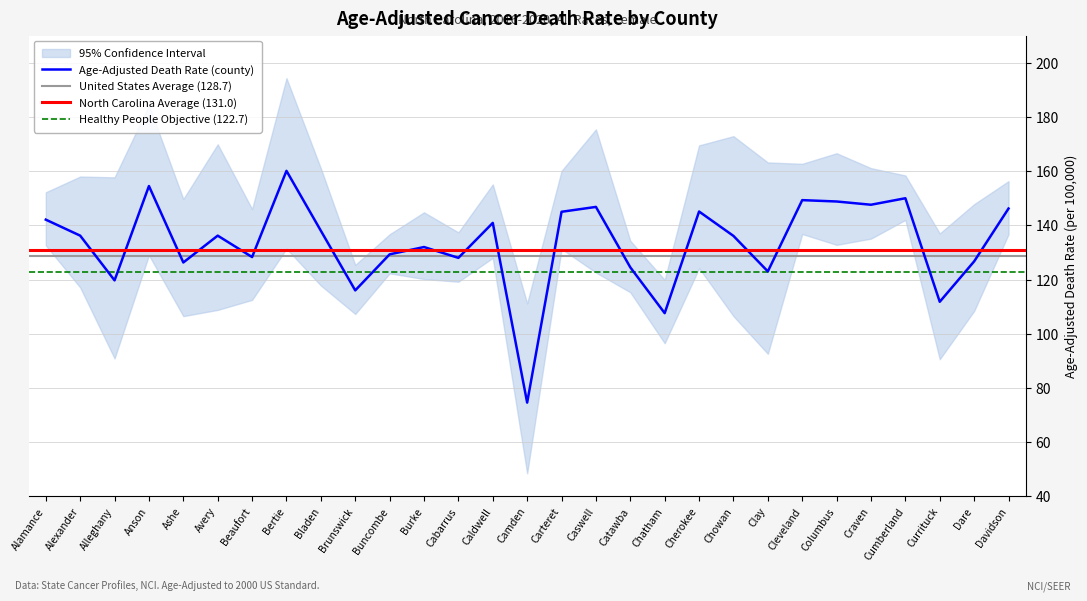

True or false: Age-Adjusted Death Rate and Lower CI (Rate) intersect in this chart.

False